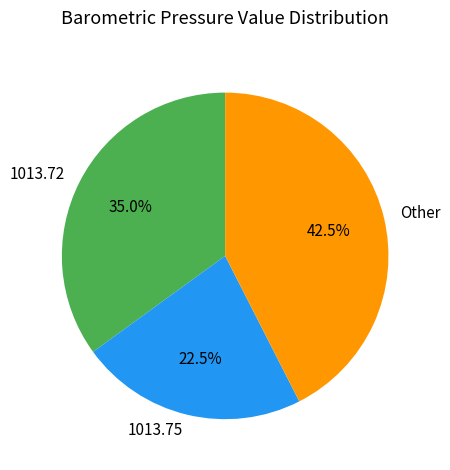

Is the sum of Other and 1013.72 greater than half?

Yes